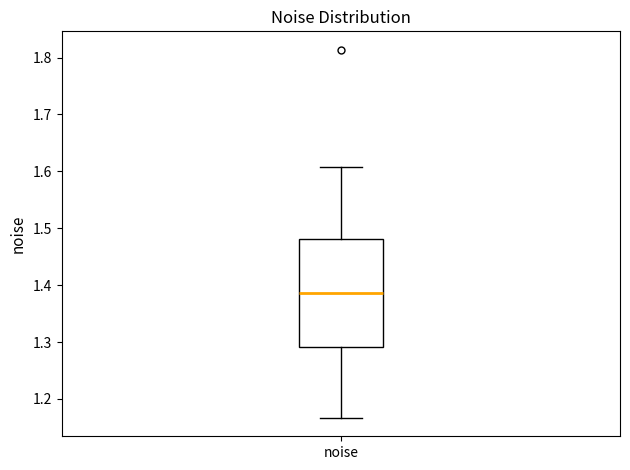

Read this box plot against the y-axis: the position of the median line, the range covered by the box, and the ends of both whiskers. The values are not printed on the chart, so give them approximately, as read against the axis.

median 1.39, box 1.29 to 1.48, whiskers 1.17 to 1.61